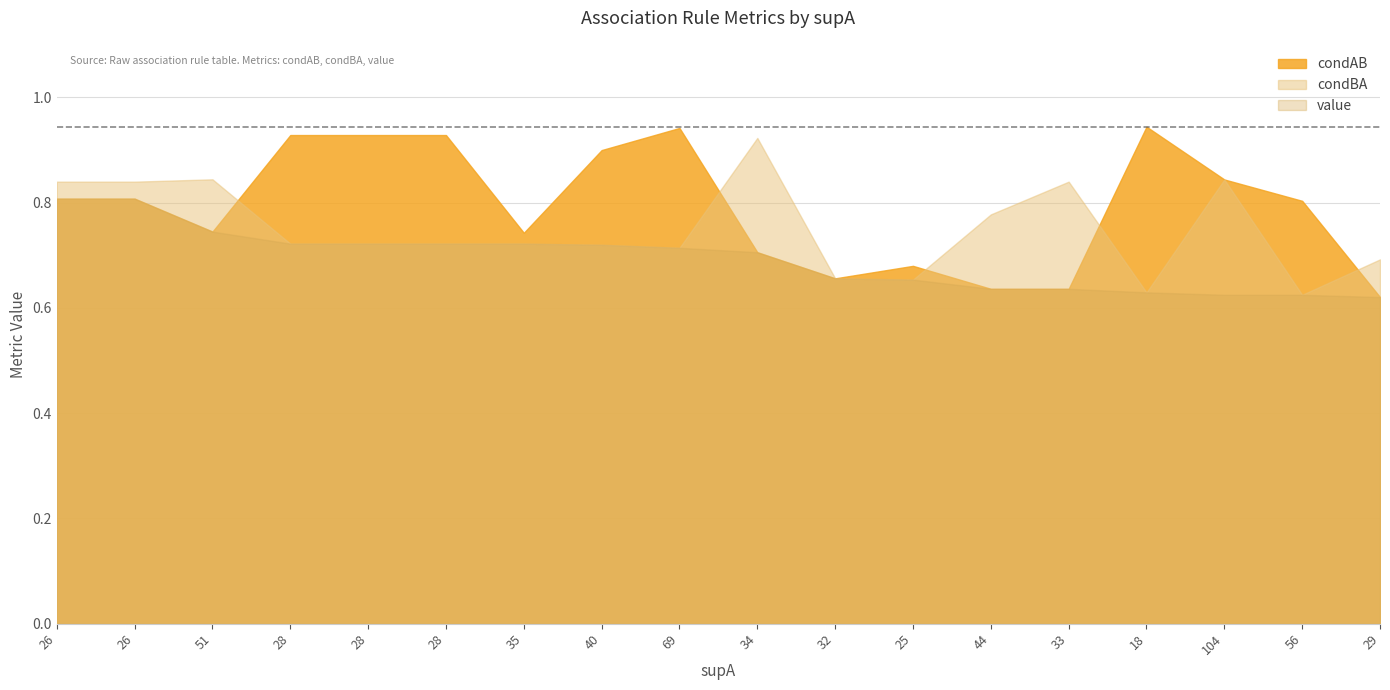

The value of condBA at 29 is 0.7. True or false?

True